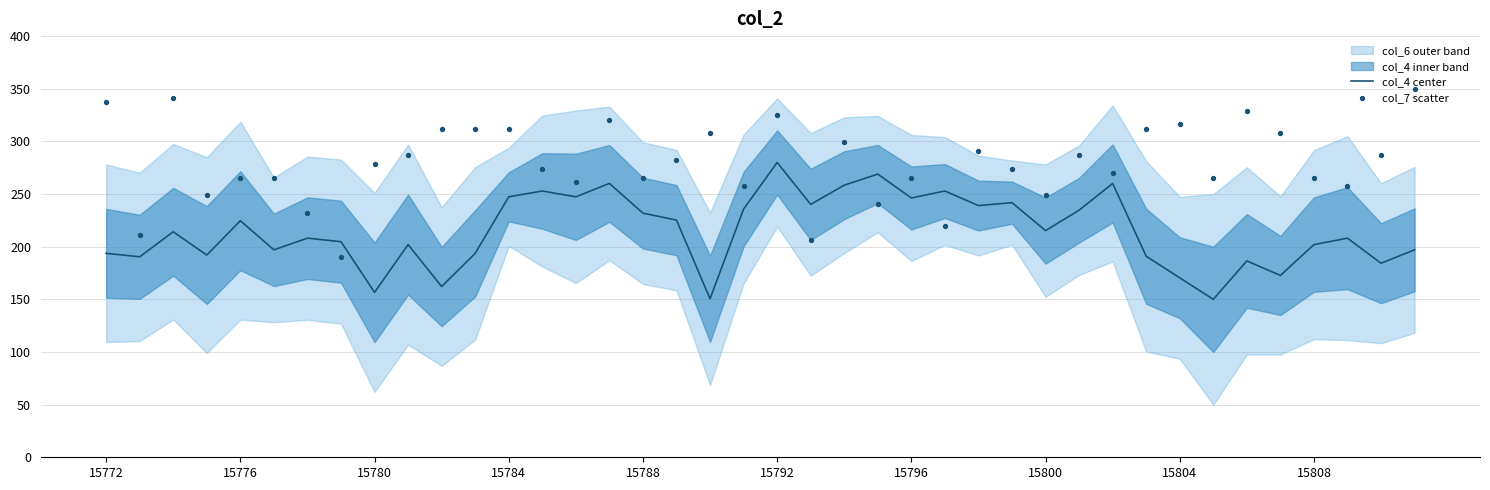

Is the value of col_7 scatter at 27 greater than the value of col_4 center at 19?

Yes